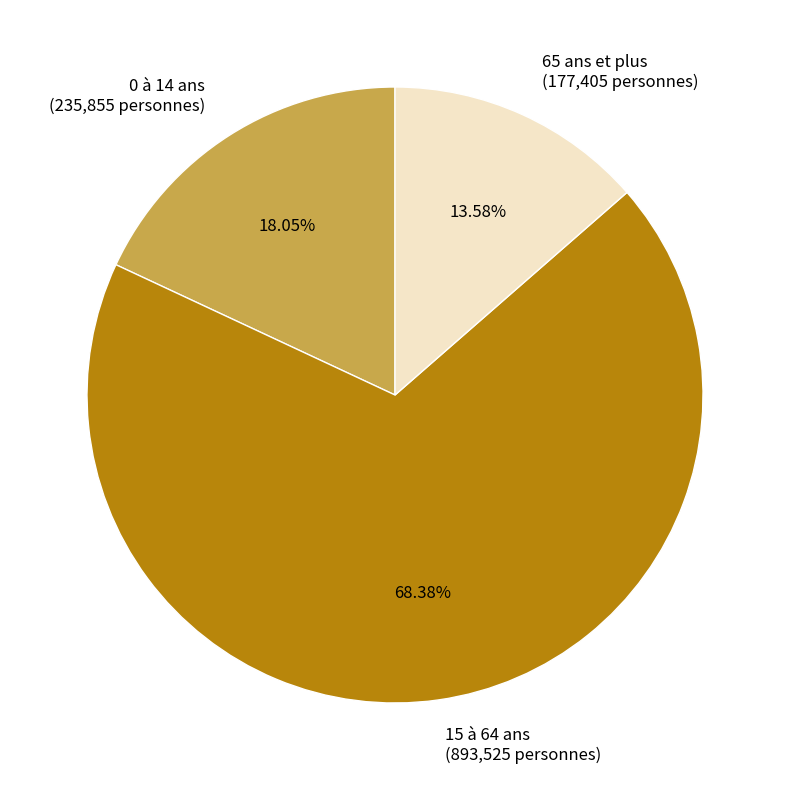

Is there a majority slice in this chart?

Yes